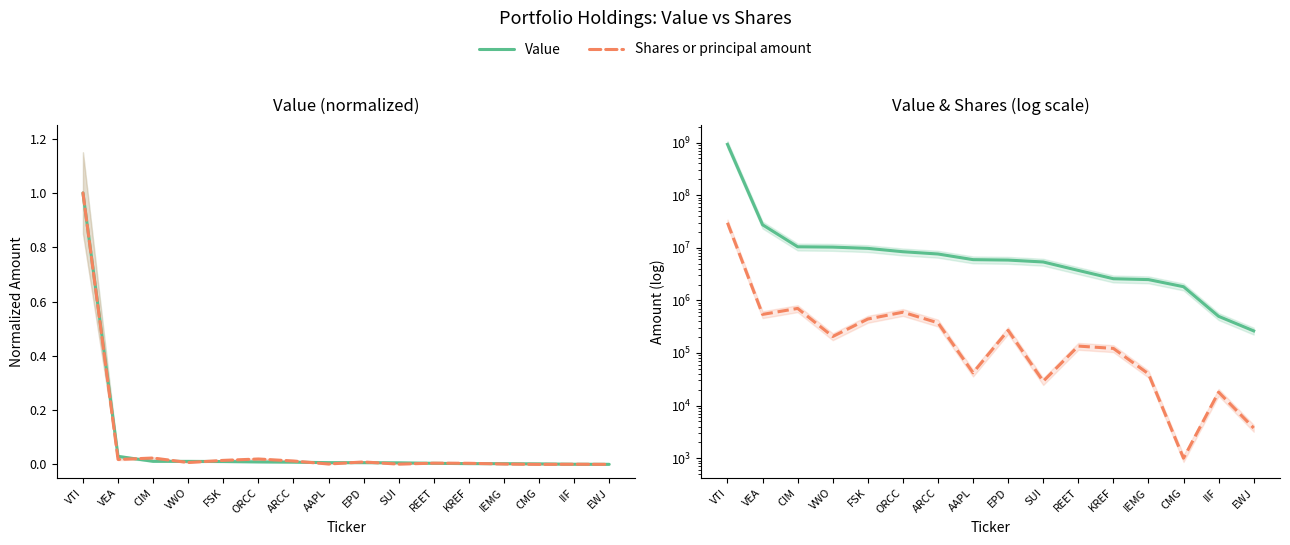

Which series has the largest range (max minus min)?

Value